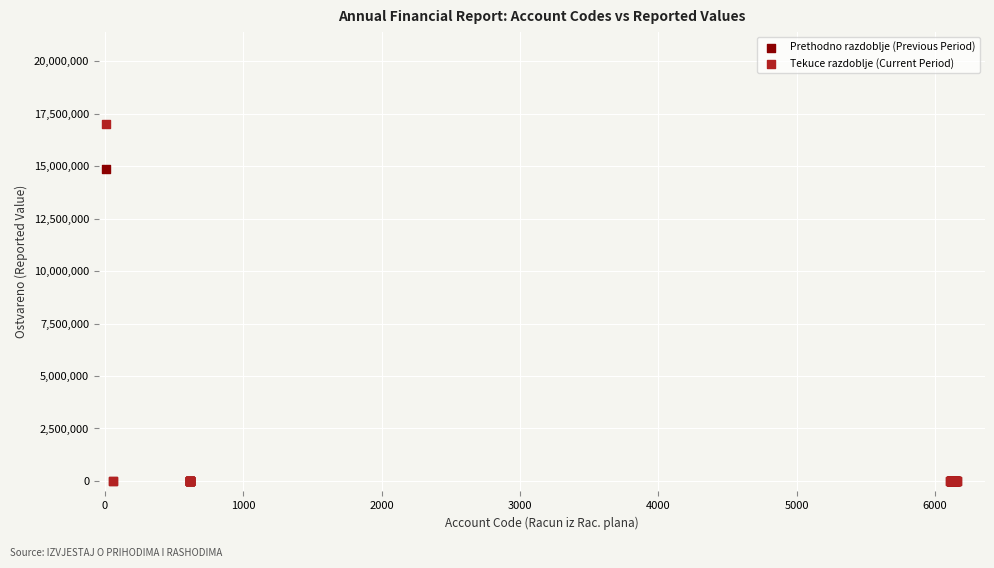

Which series contains the highest Y value?

Tekuce razdoblje (Current Period)